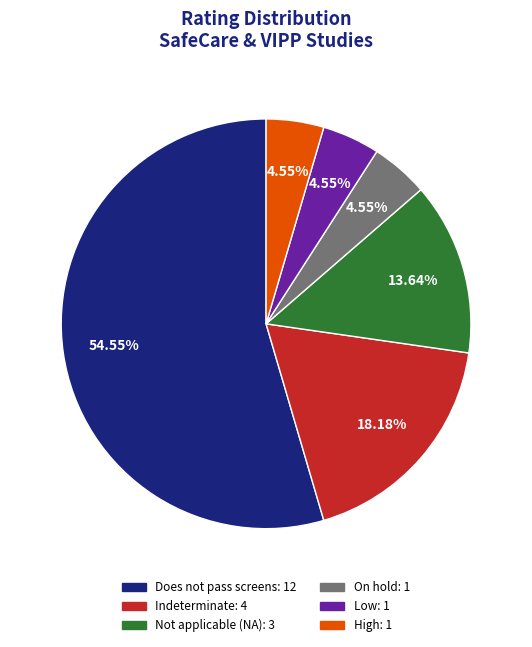

To the nearest percent, what portion does Indeterminate represent?

18%